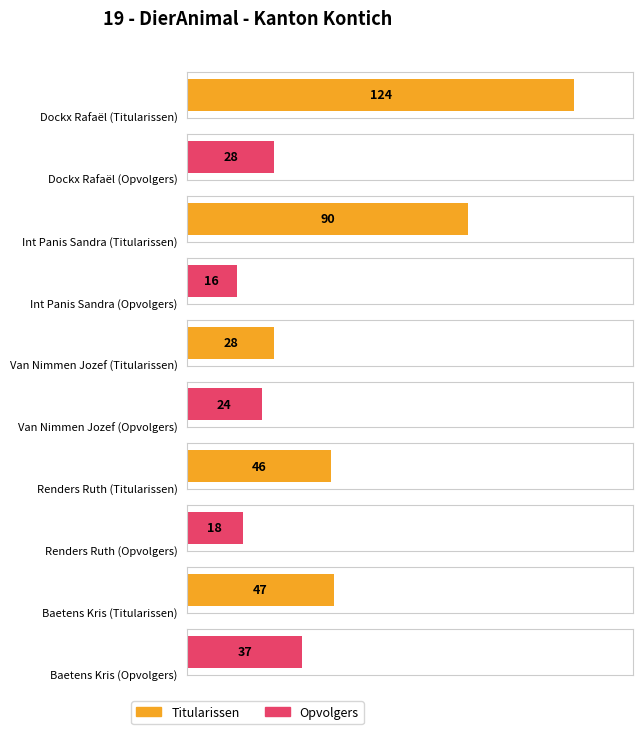

At which category is the sum across all series the highest?

Dockx Rafaël